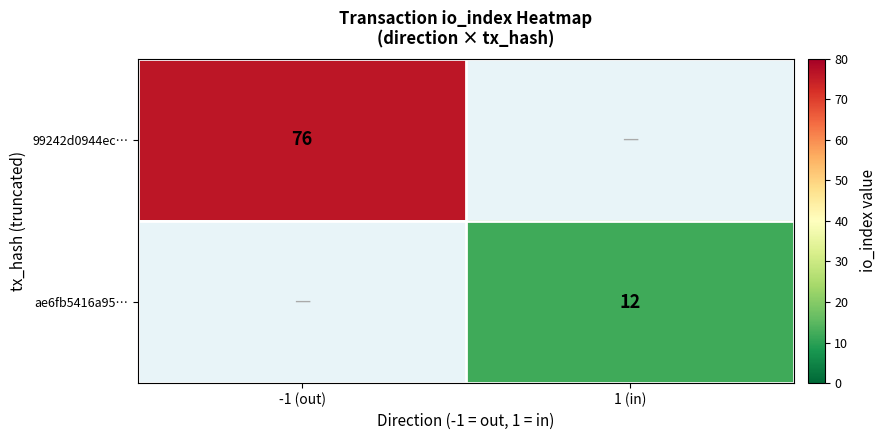

Where is 99242d0944ec… nearest to the value 76?

-1 (out)